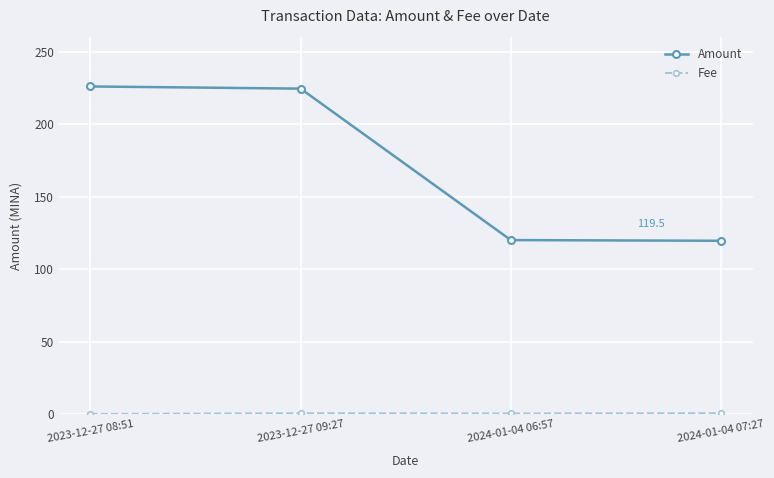

What is the difference between the maximum and minimum values in the Amount series?

106.5